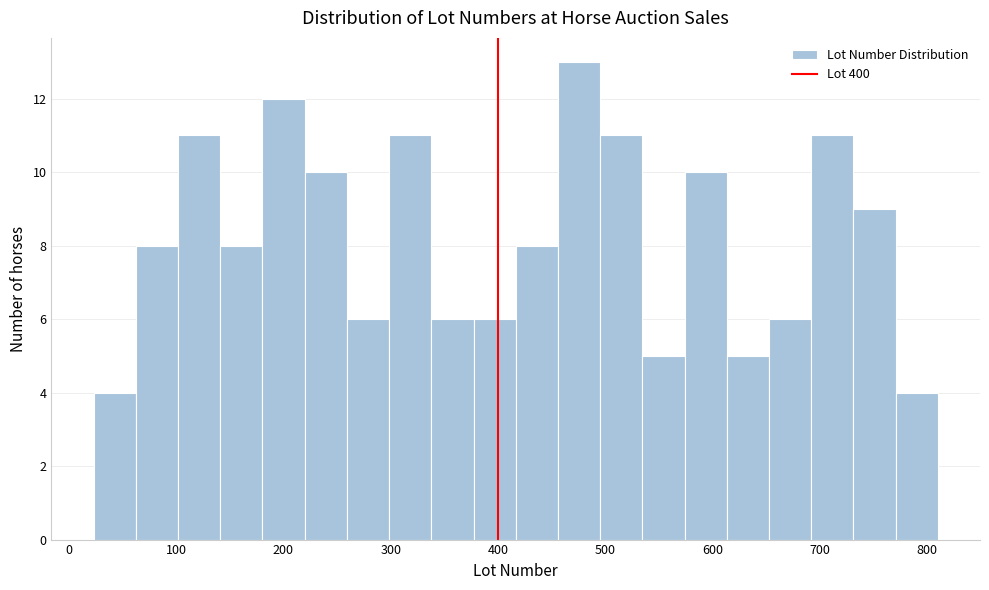

Around what value on the x-axis is the tallest bar? Give the approximate position of its centre, as read against the axis.

480